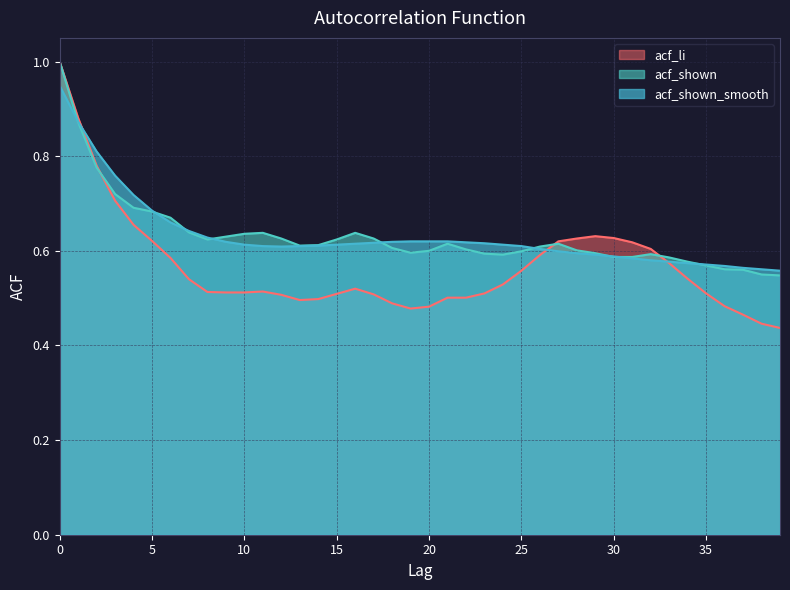

What is the greatest value displayed?

1.0